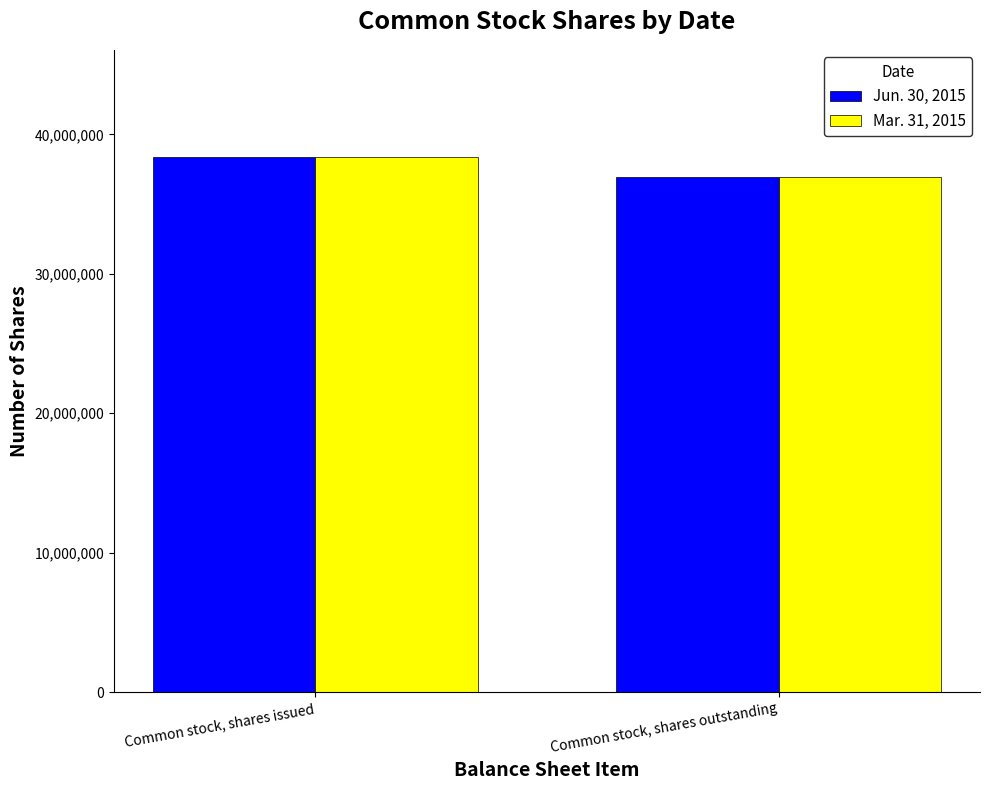

What is the average value of the Jun. 30, 2015 series?

37667160